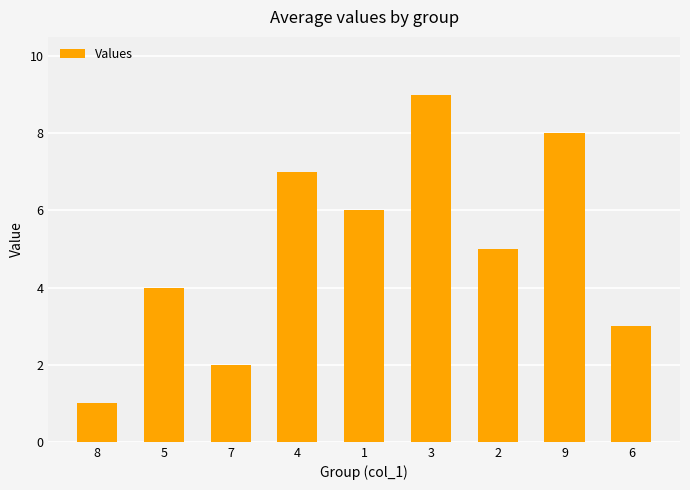

What is the sum of all values?

45